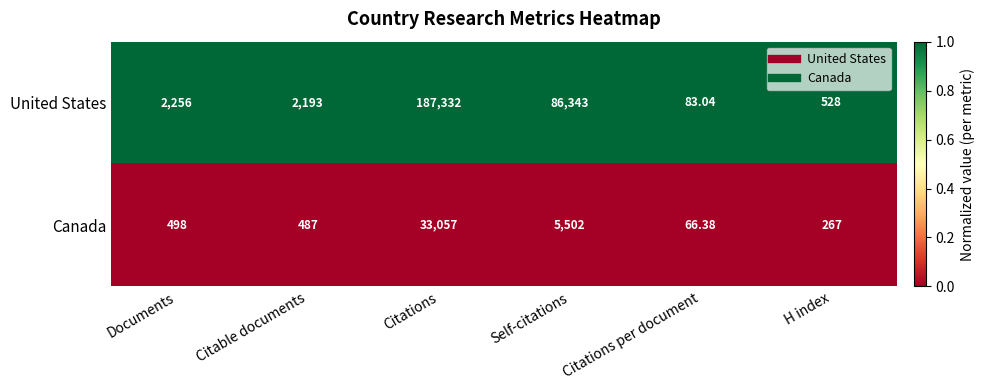

Which series has the widest spread of values?

United States